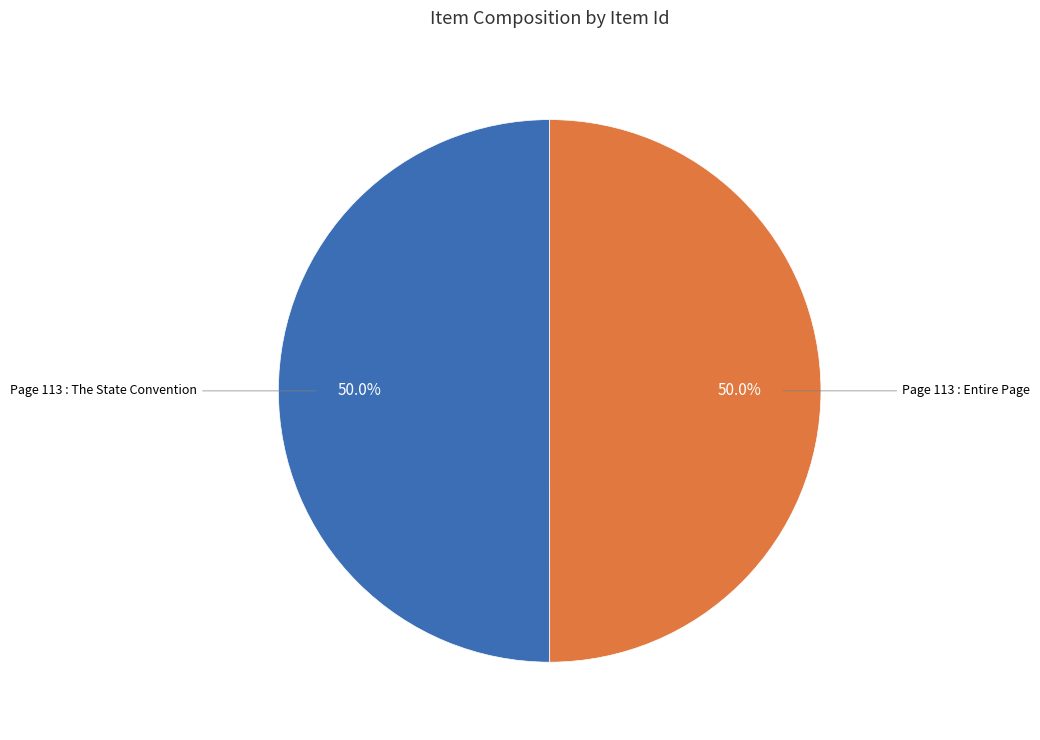

To the nearest percent, what is the average slice percentage?

50%